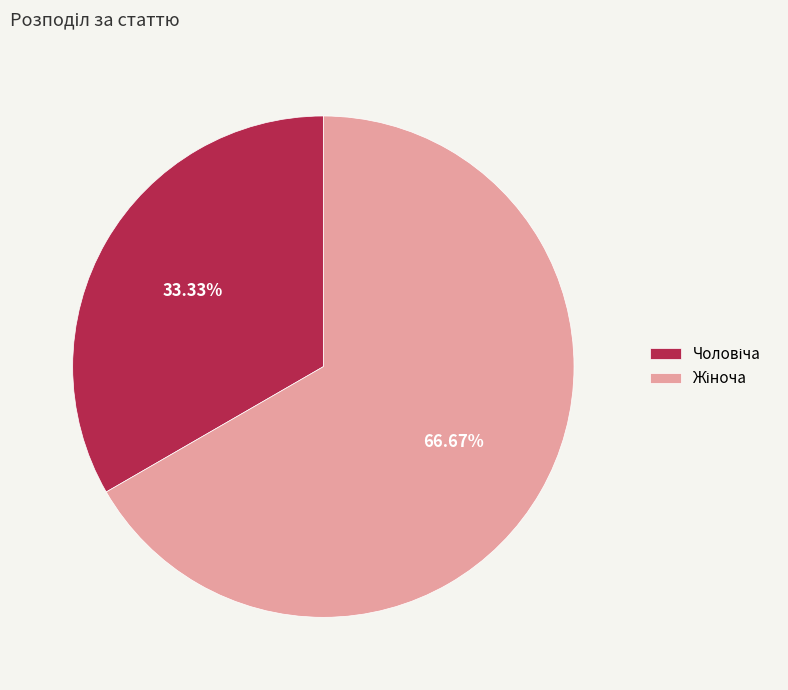

Is there a majority slice in this chart?

Yes